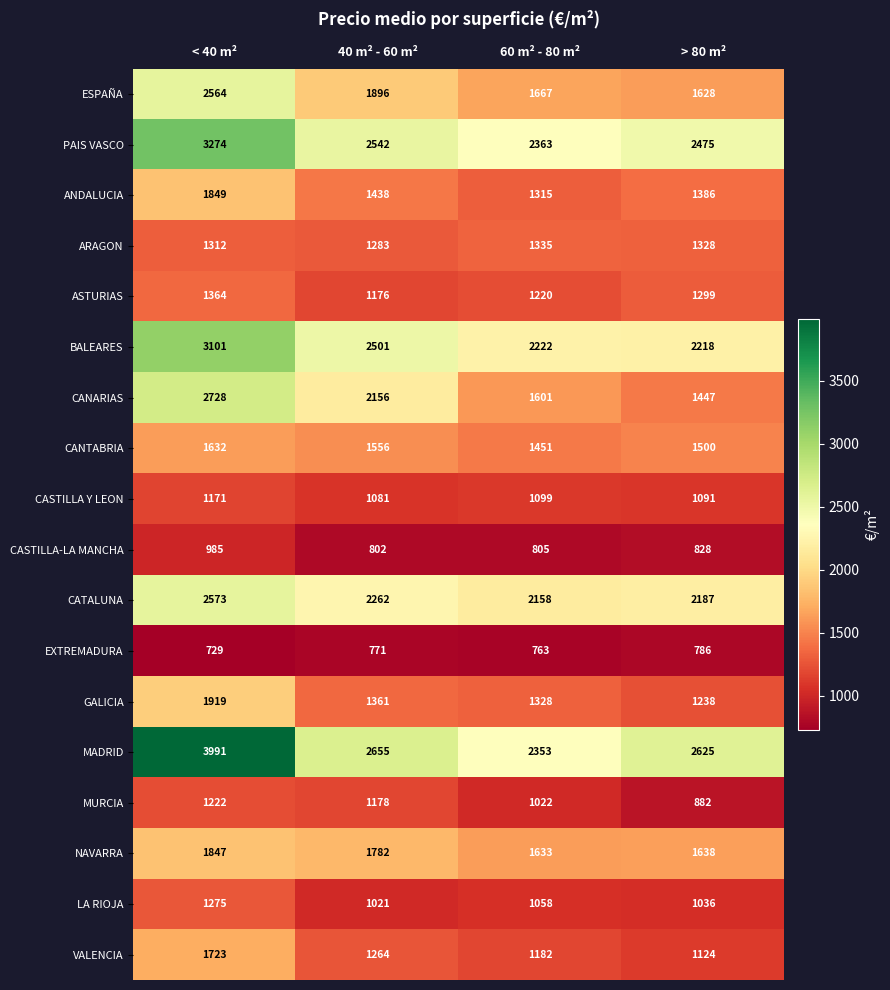

What is the difference between the VALENCIA values at 60 m² - 80 m² and < 40 m²?

541